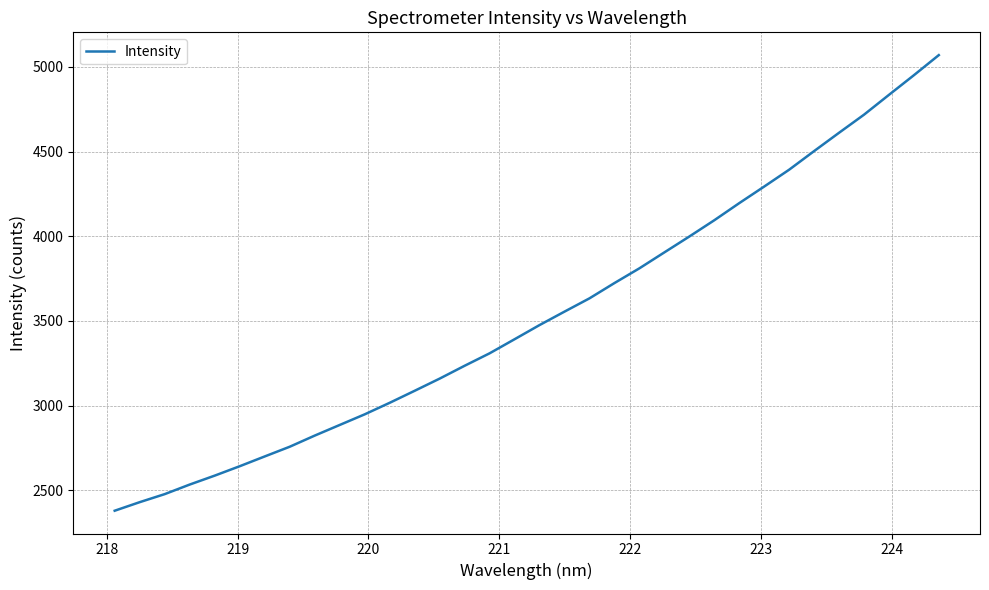

Does the chart display data point markers on the line(s)?

No